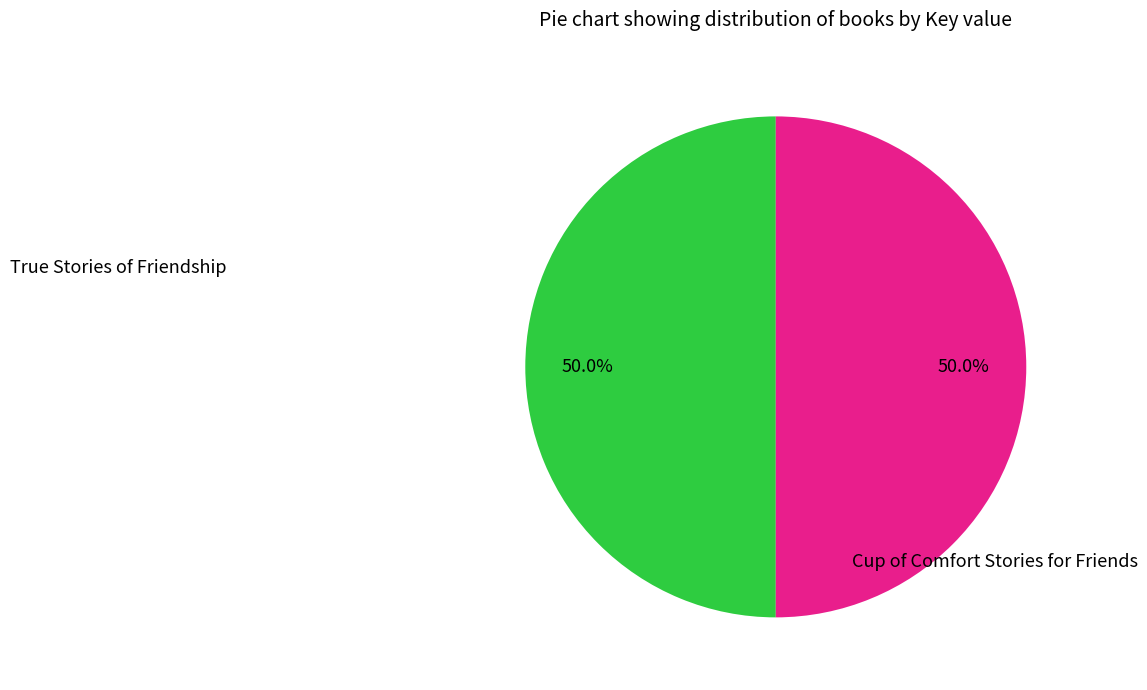

How many segments does this pie chart have?

2